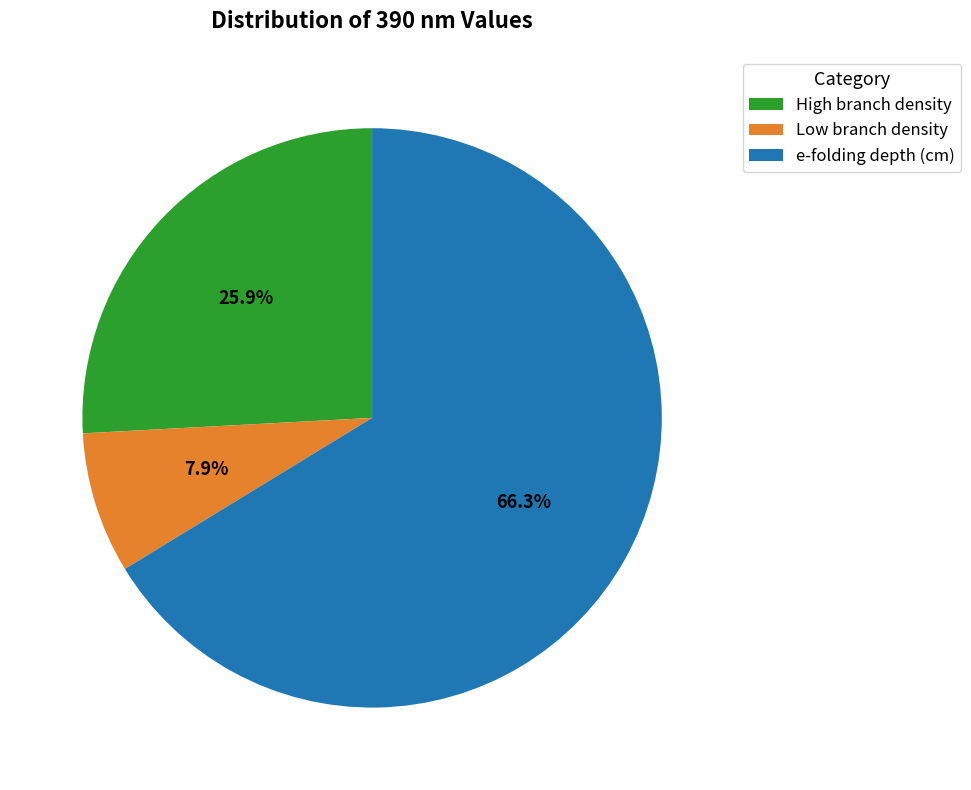

To the nearest percent, what is the combined percentage of e-folding depth (cm) and High branch density?

92%